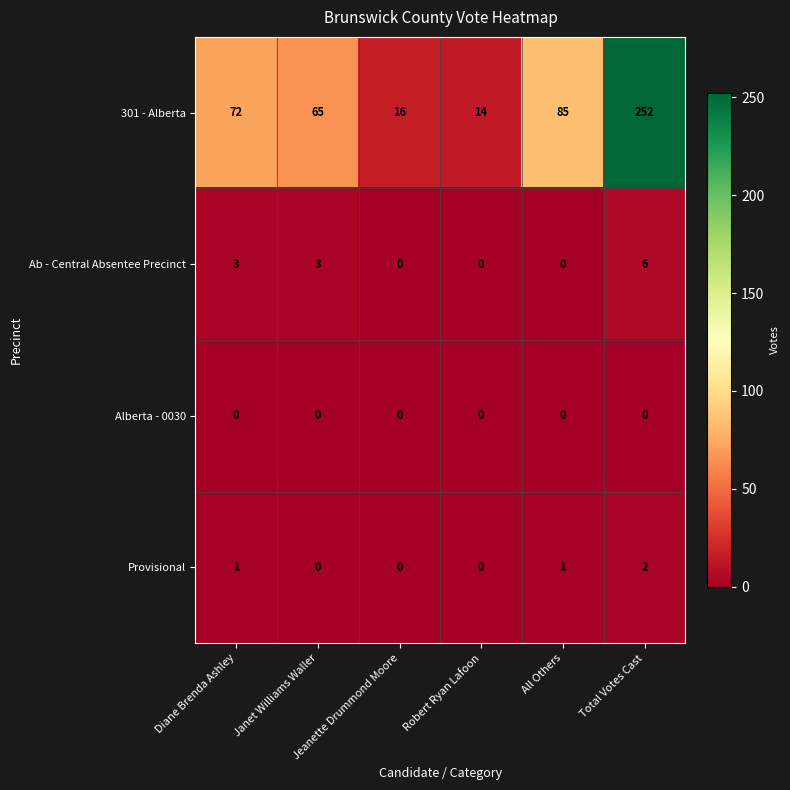

Which series has the widest spread of values?

301 - Alberta